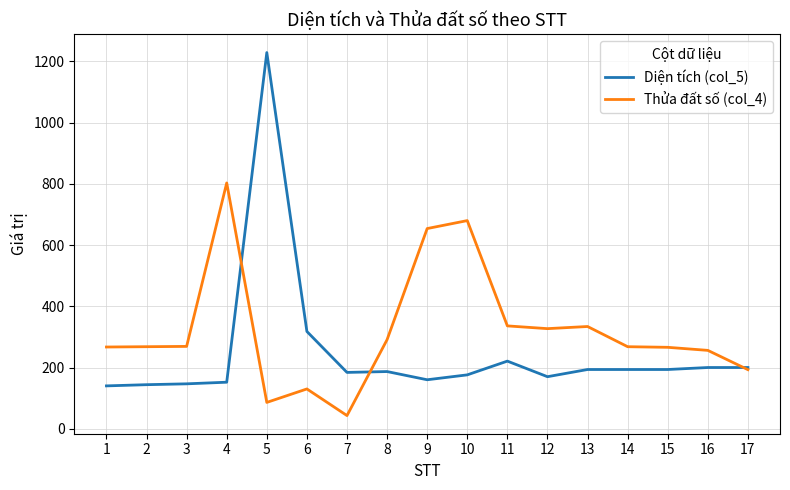

What is the average value of the Thửa đất số (col_4) series?

321.8